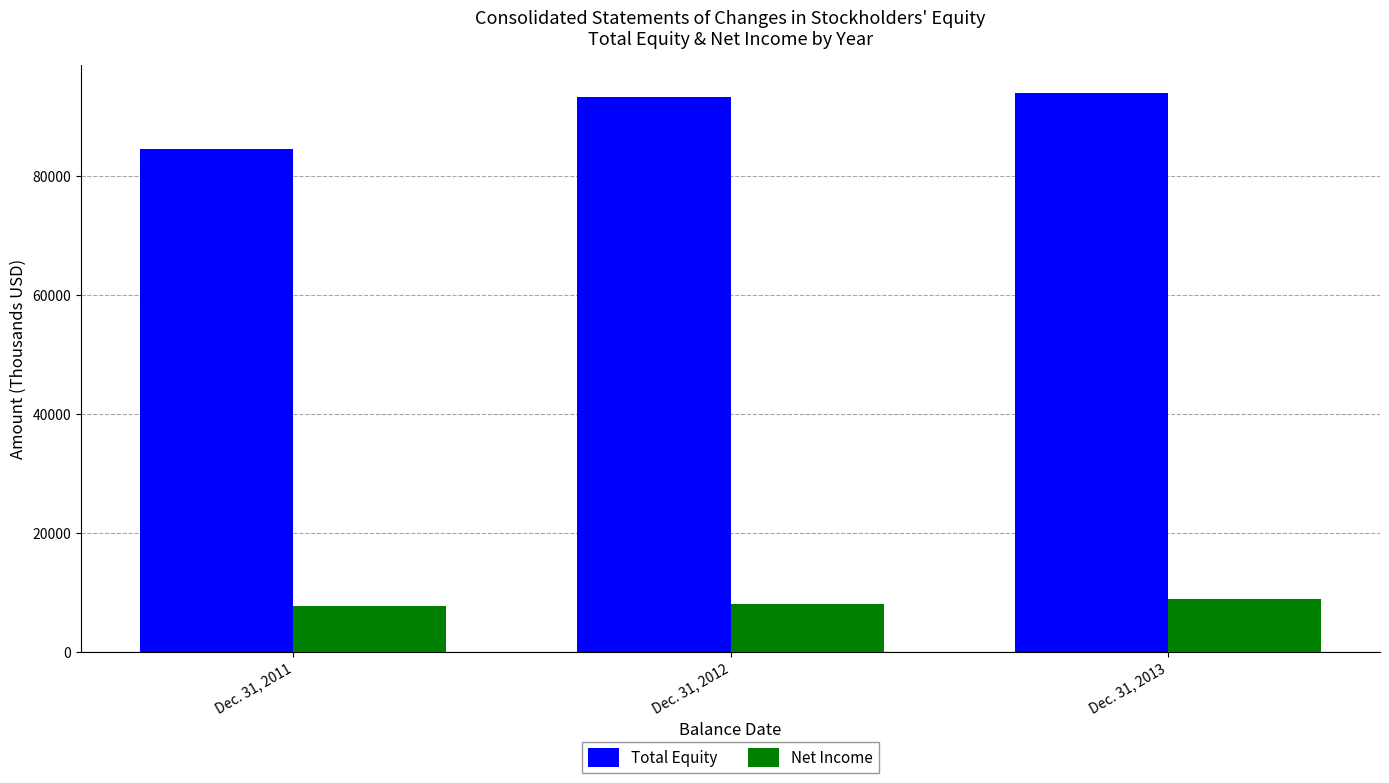

What is the difference between the Net Income values at Dec. 31, 2013 and Dec. 31, 2012?

914